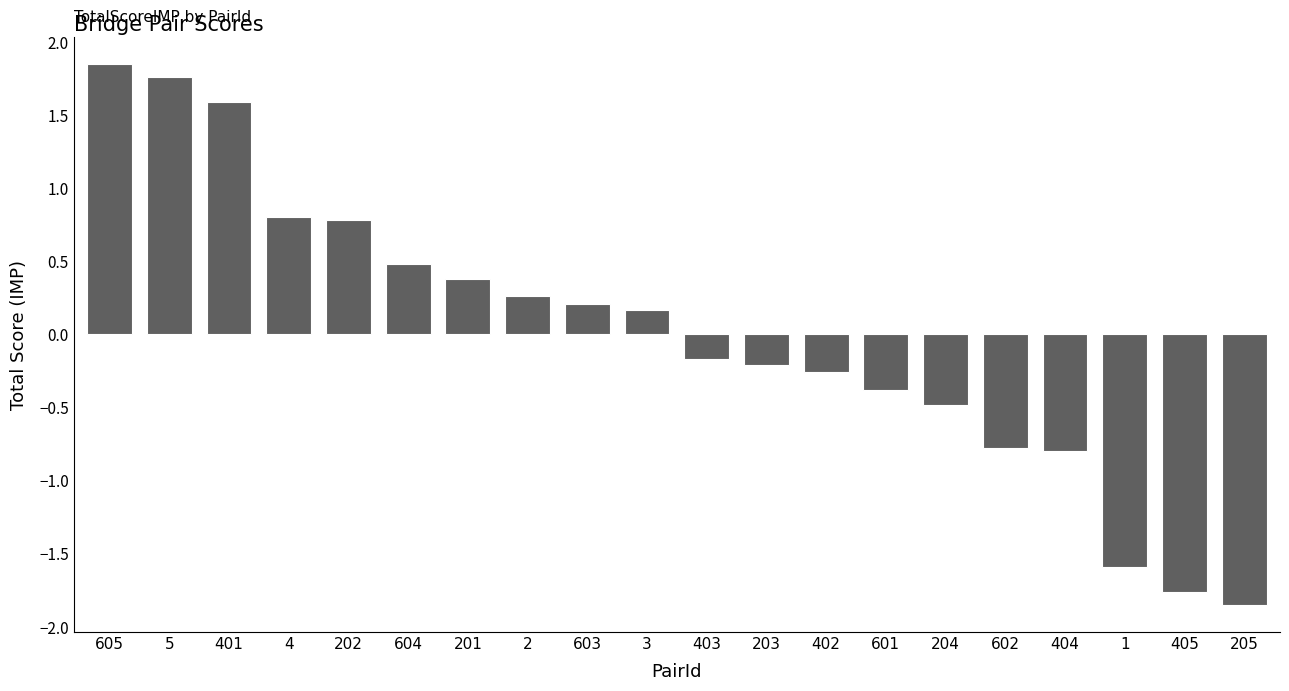

What is the label of the 2nd bar from the left?

5